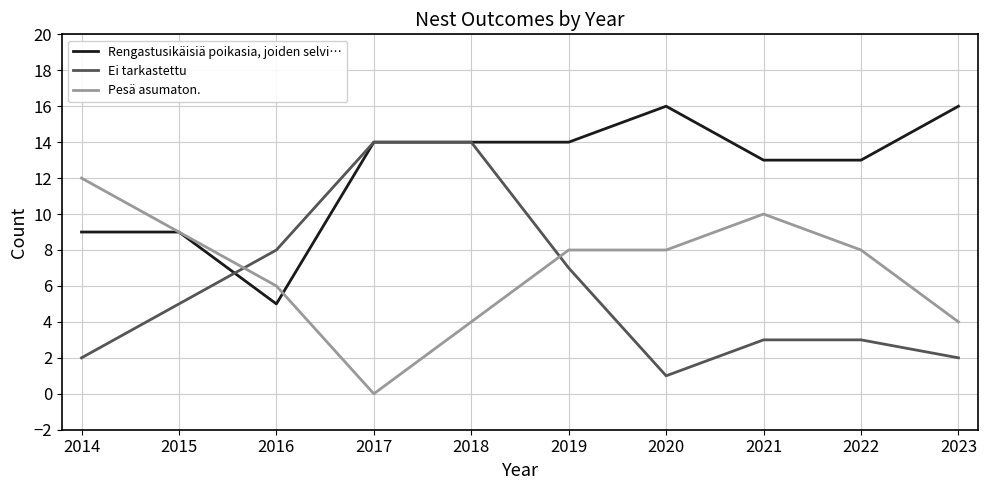

At which category does the chart reach its minimum across all series?

2017